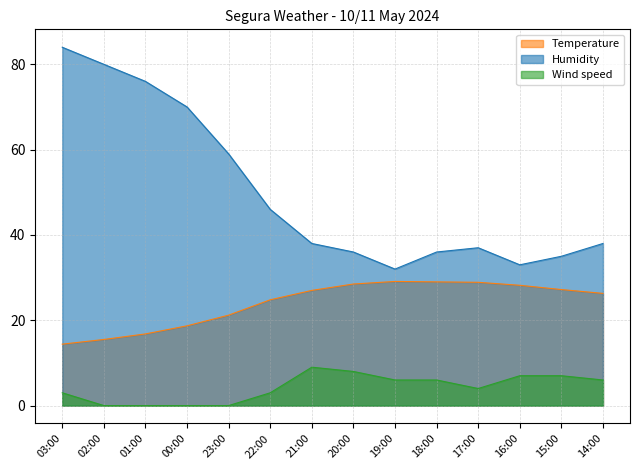

True or false: Humidity and Temperature cross at least once.

False